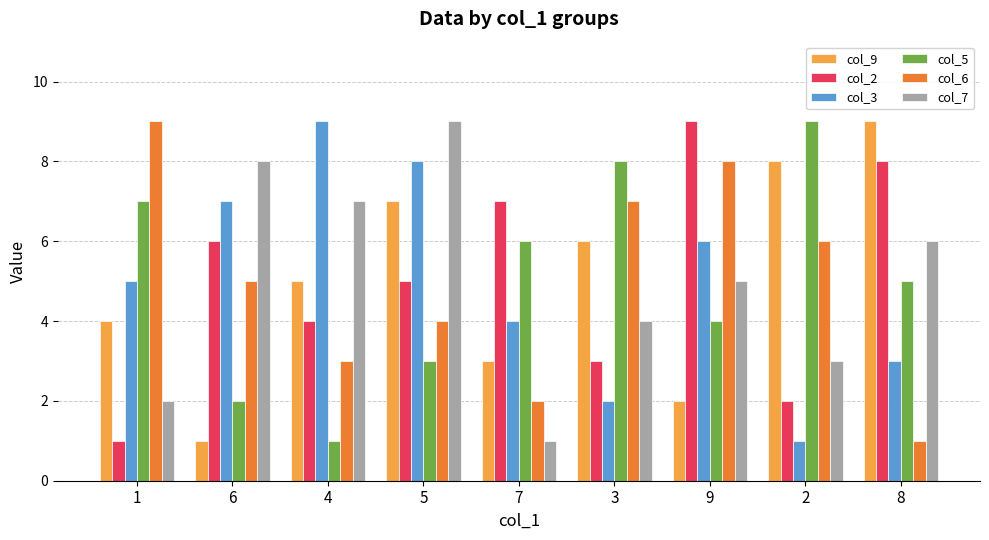

Are the bars grouped side by side (vs. stacked)?

Yes